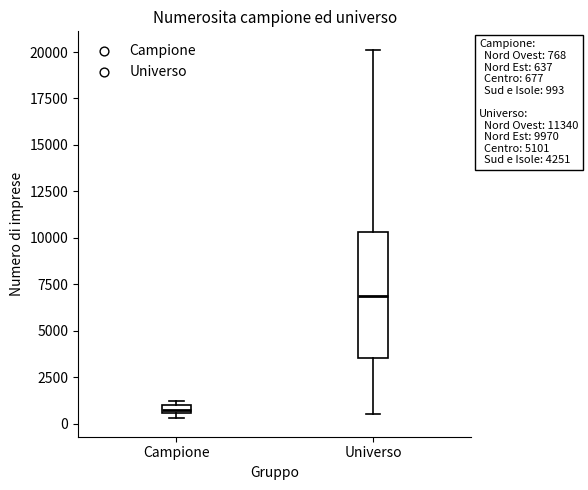

Which box has the highest median line?

Universo